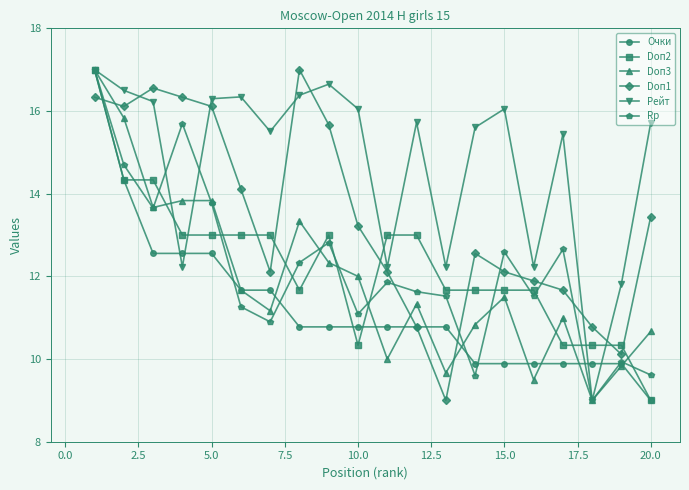

What is the minimum value for Doп1?

9.0